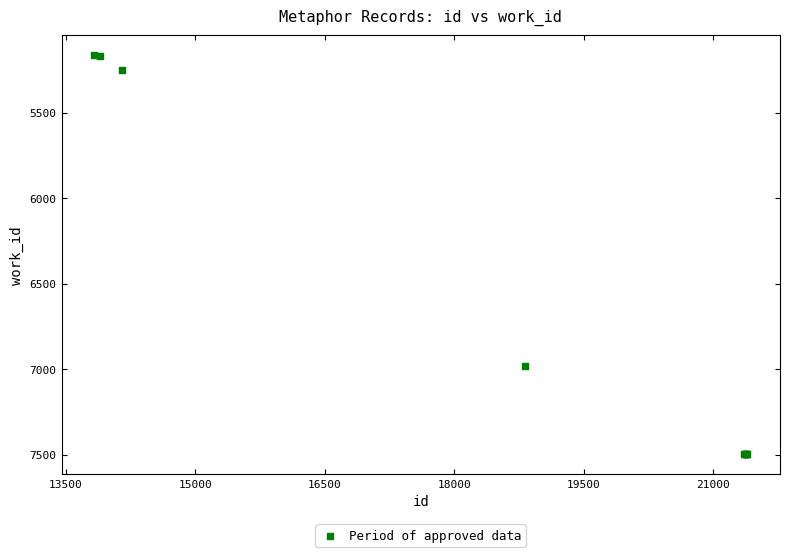

What Y value in the scatter plot is closest to 6331?

6982